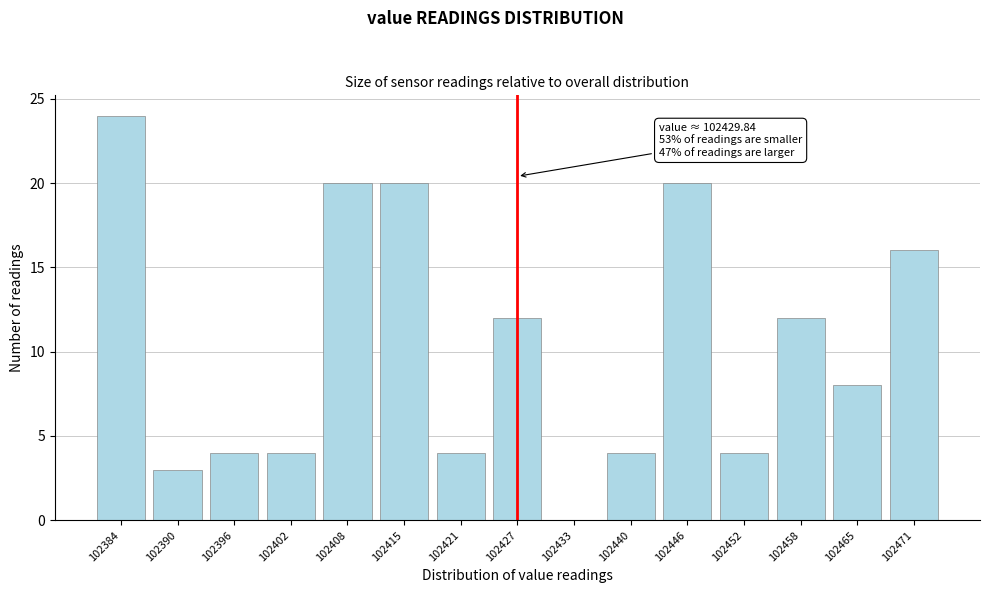

Reading left to right, what are all the values shown in this chart?

102384=24	102390=3	102396=4	102402=4	102408=20	102415=20	102421=4	102427=12	102433=0	102440=4	102446=20	102452=4	102458=12	102465=8	102471=16